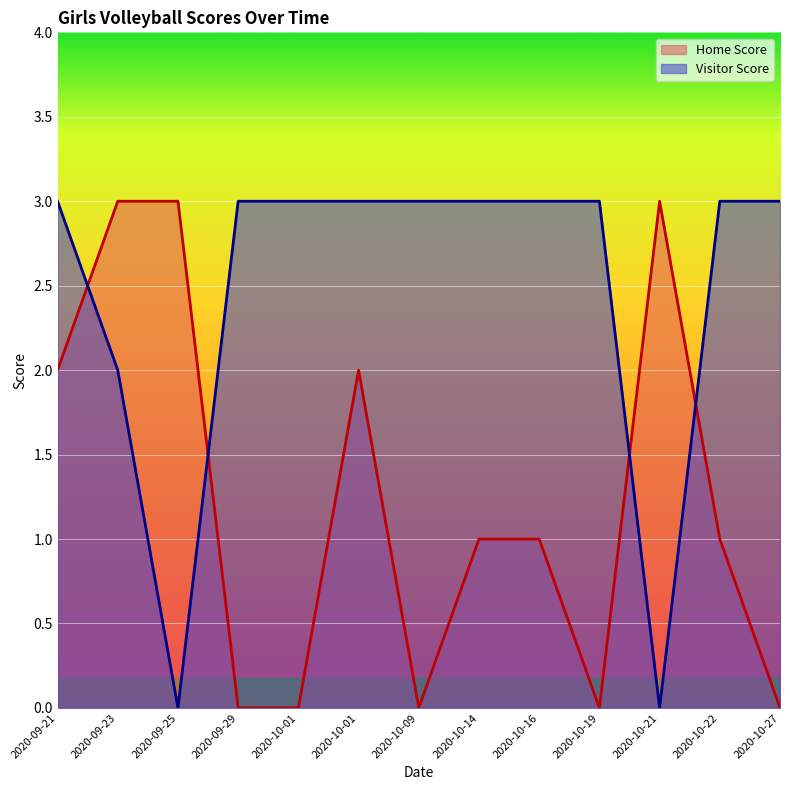

The value of Home Score at 2020-09-23 is 5. True or false?

False